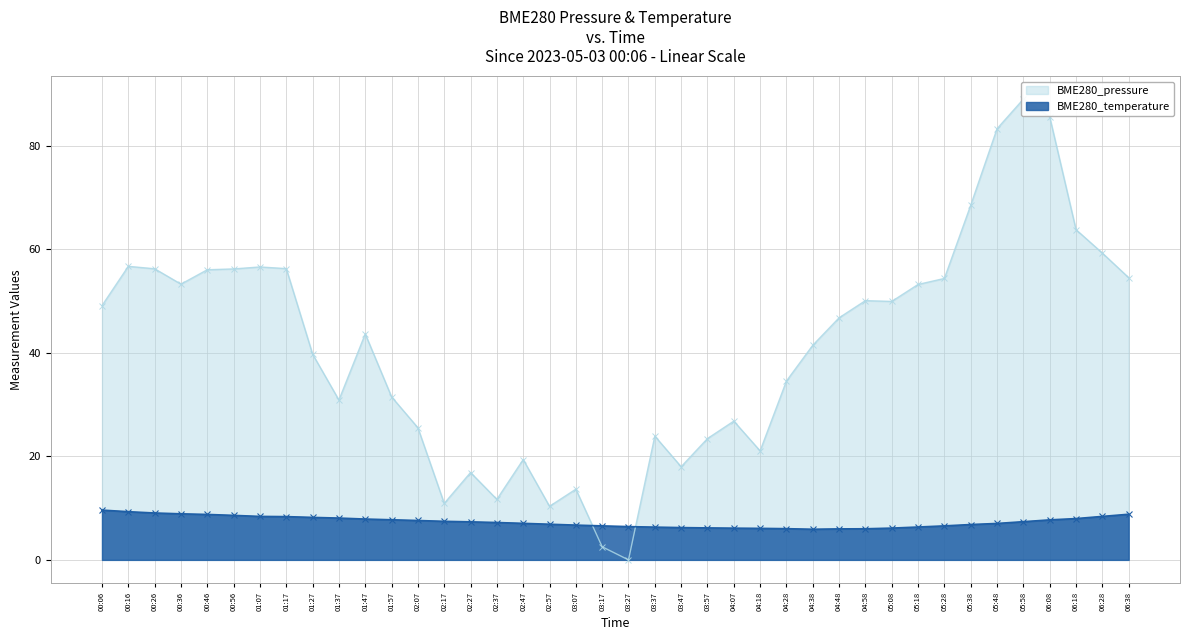

The value of BME280_temperature at 04:07 is 10.4. True or false?

False